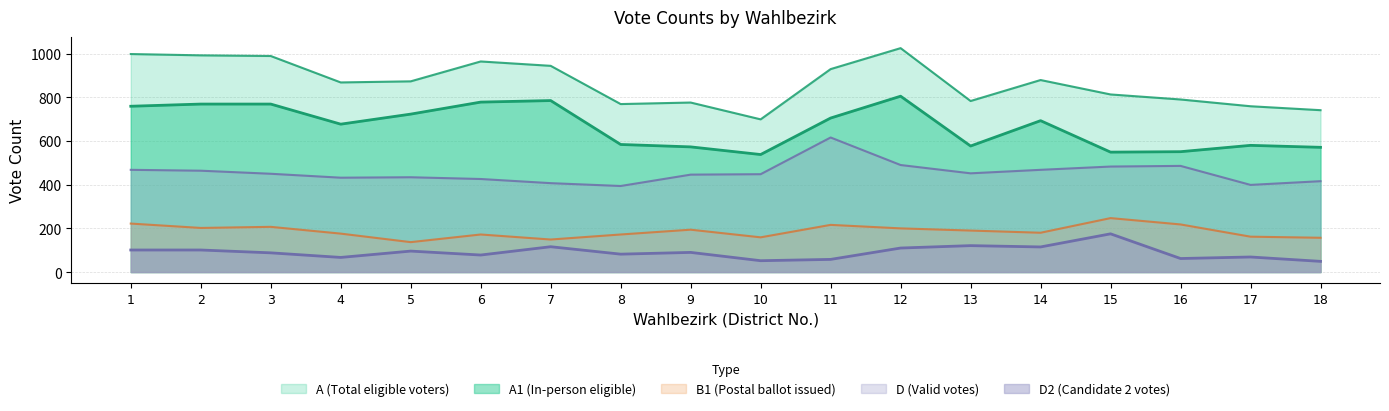

The value of B1 at 7 is 149. True or false?

True